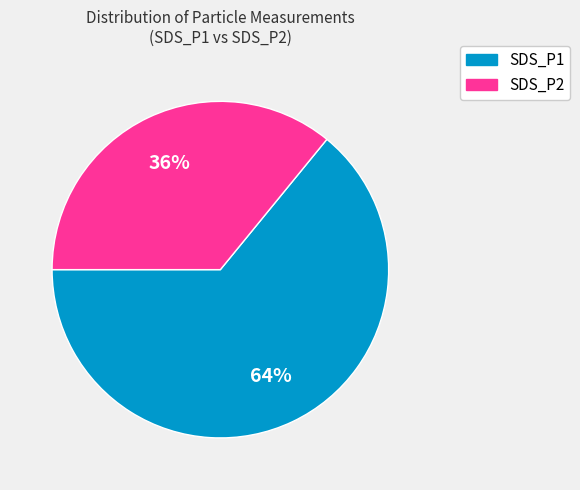

Combined, do SDS_P2 and SDS_P1 account for over 50%?

Yes